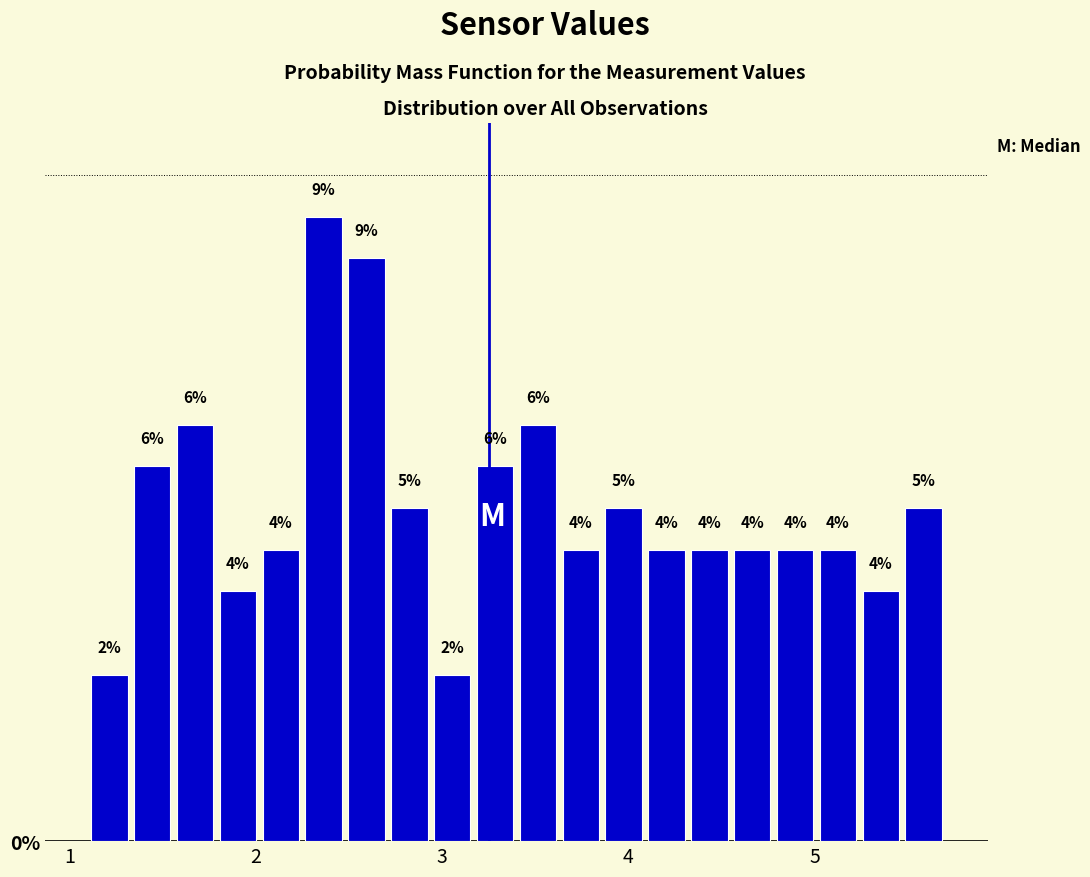

Around what value on the x-axis is the tallest bar? Give the approximate position of its centre, as read against the axis.

2.4